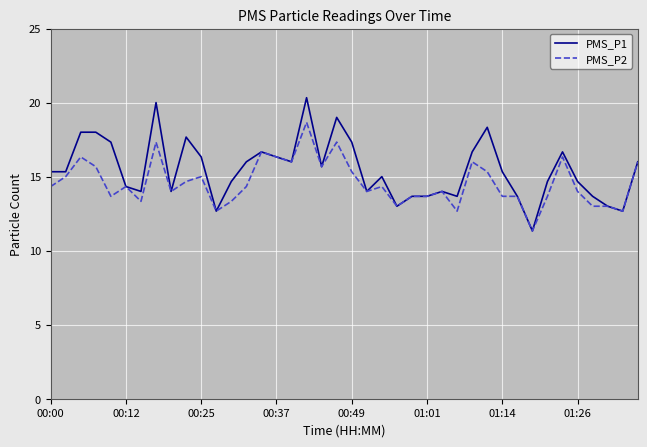

Which series has the widest spread of values?

PMS_P1